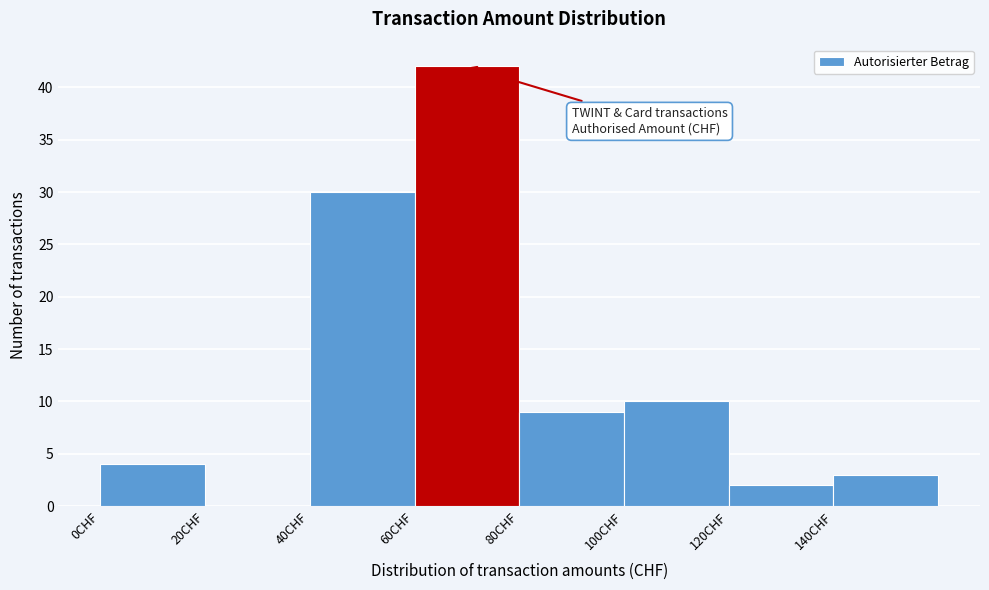

Reading left to right, transcribe this chart: for each bar, give the range it covers on the x-axis and its height. The values are not printed on the chart, so give them approximately, as read against the axis.

0 to 20: 4
20 to 40: 0
40 to 60: 30
60 to 80: 42
80 to 100: 9
100 to 120: 10
120 to 140: 2
140 to 160: 3